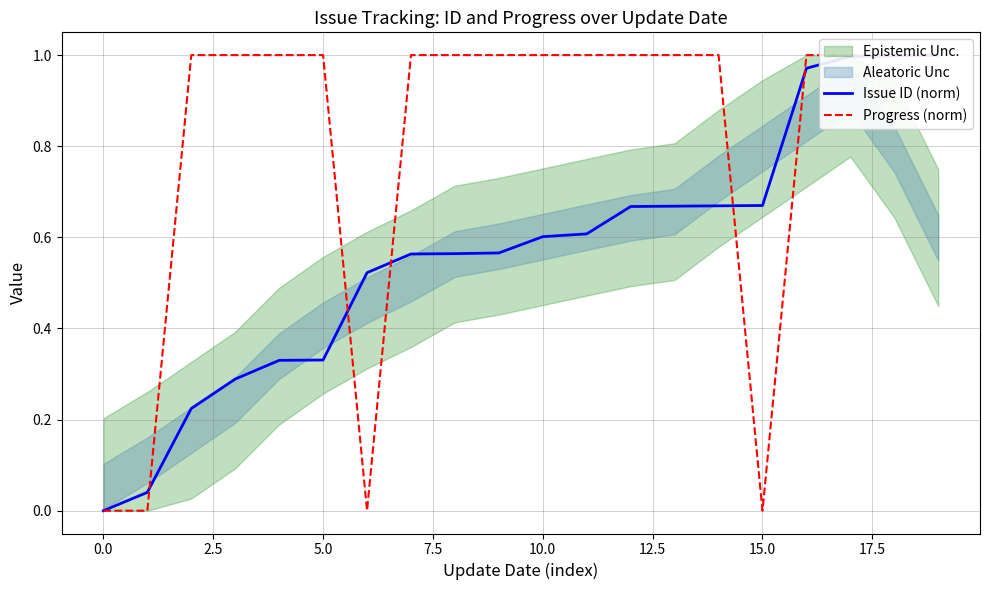

Which series changed the most between 2.5 and 7.5?

Issue ID (norm)